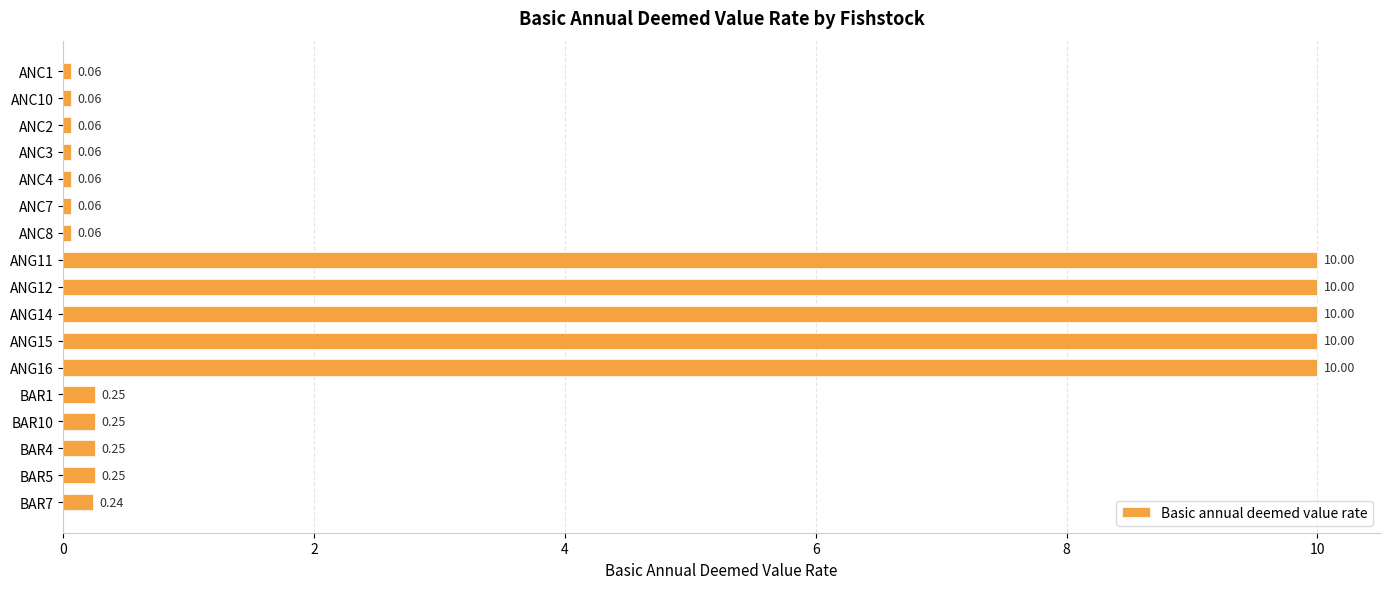

What is the change in value from ANC4 to ANG14?

+9.9